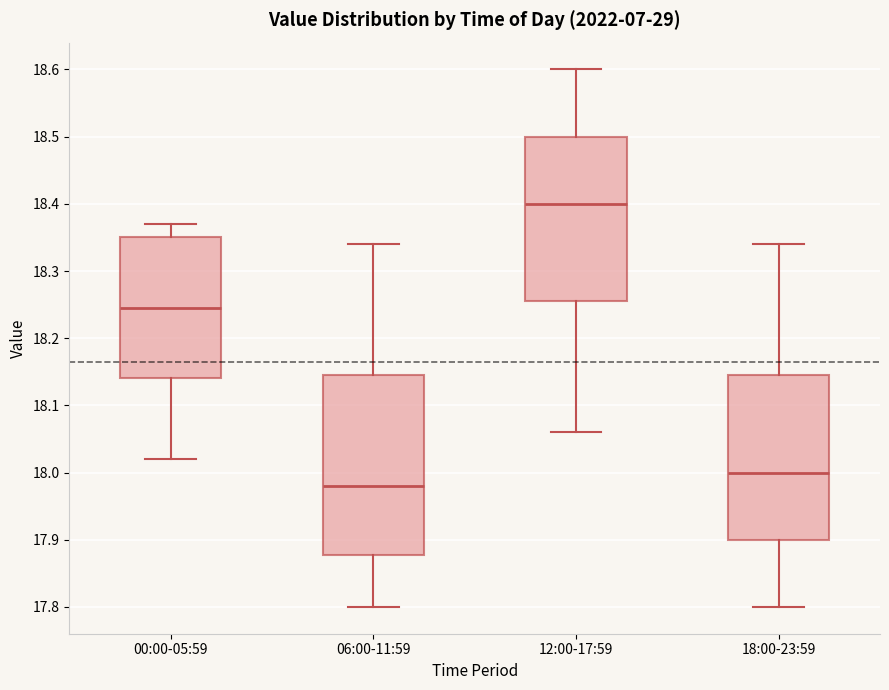

Reading left to right, read every box against the y-axis: the position of its median line, the range the box covers, and the ends of its whiskers. The values are not printed on the chart, so give them approximately, as read against the axis.

00:00-05:59: median 18.25, box 18.14 to 18.35, whiskers 18.02 to 18.37
06:00-11:59: median 17.98, box 17.88 to 18.15, whiskers 17.80 to 18.34
12:00-17:59: median 18.40, box 18.26 to 18.50, whiskers 18.06 to 18.60
18:00-23:59: median 18.00, box 17.90 to 18.15, whiskers 17.80 to 18.34